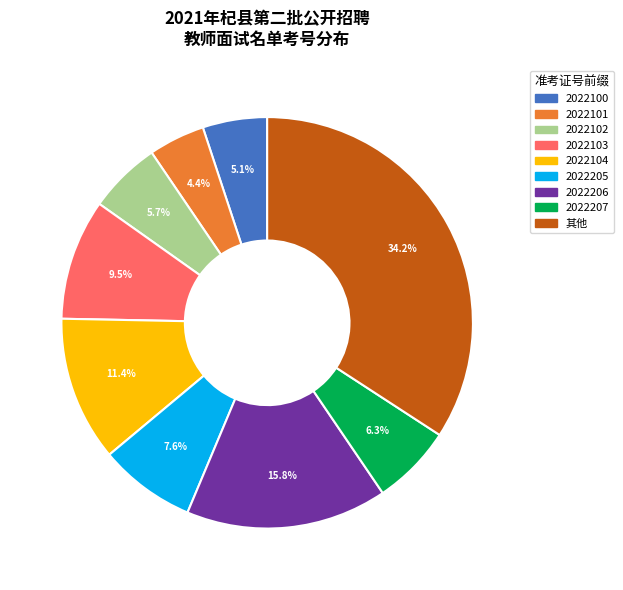

Does any single category account for the majority?

No